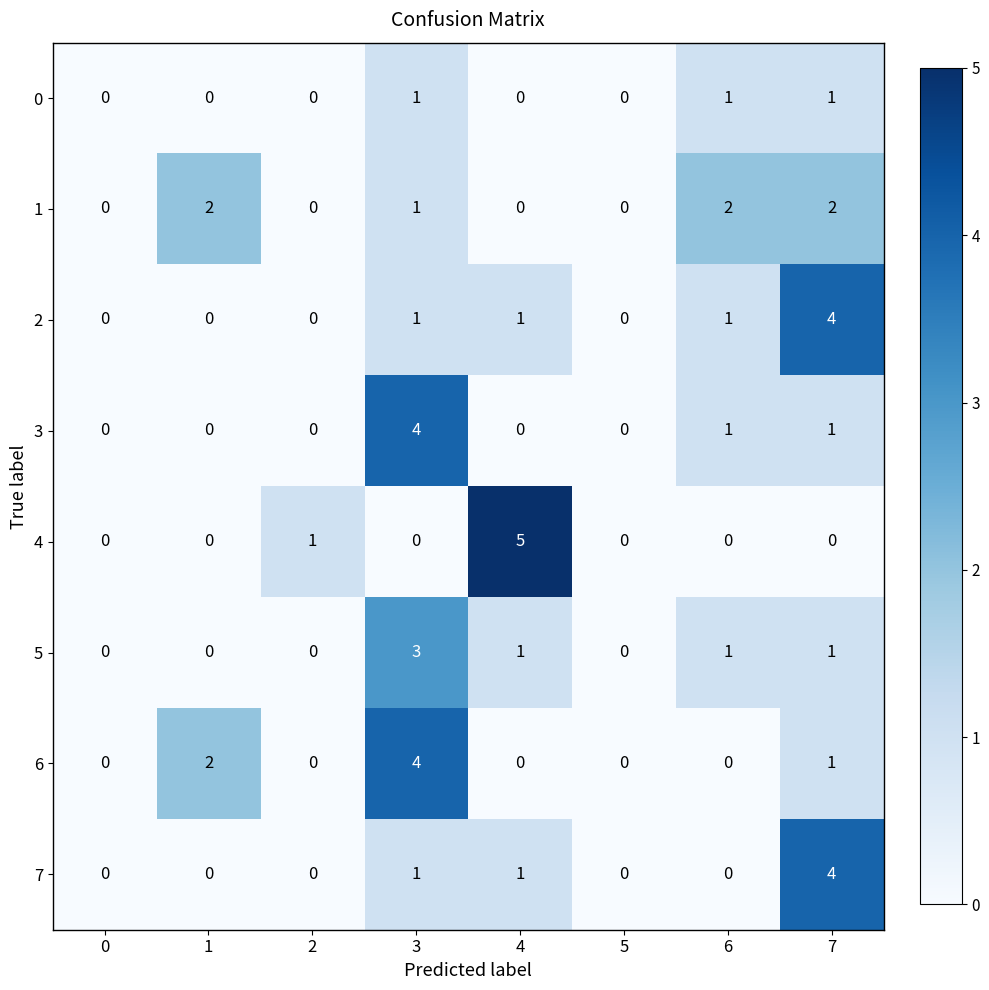

Is the value of 2 at 4 greater than the value of 3 at 0?

Yes